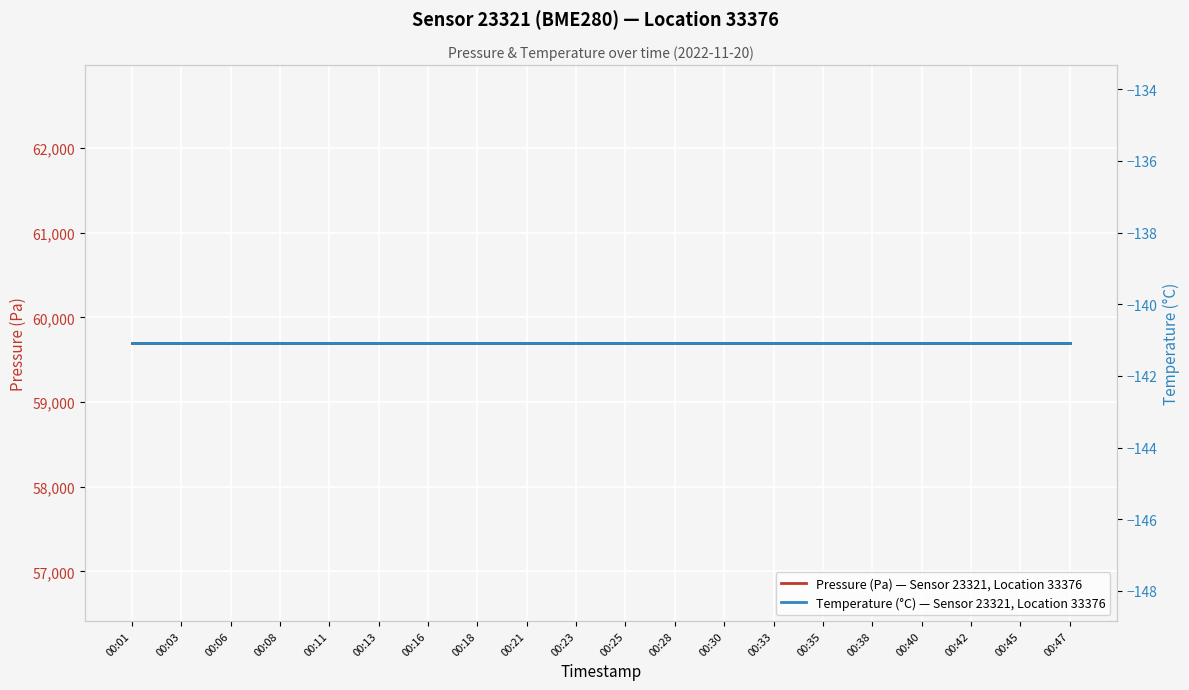

What is the sum of all Pressure (Pa) — Sensor 23321, Location 33376 values?

1193978.2